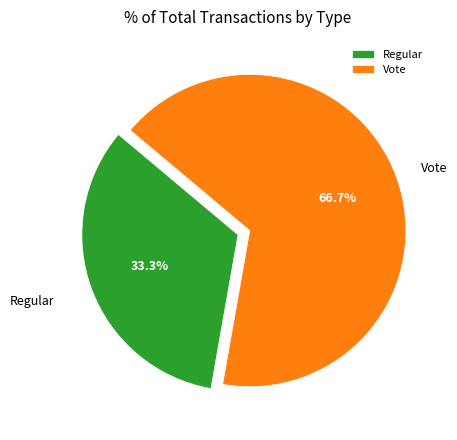

How many slices are in this pie chart?

2